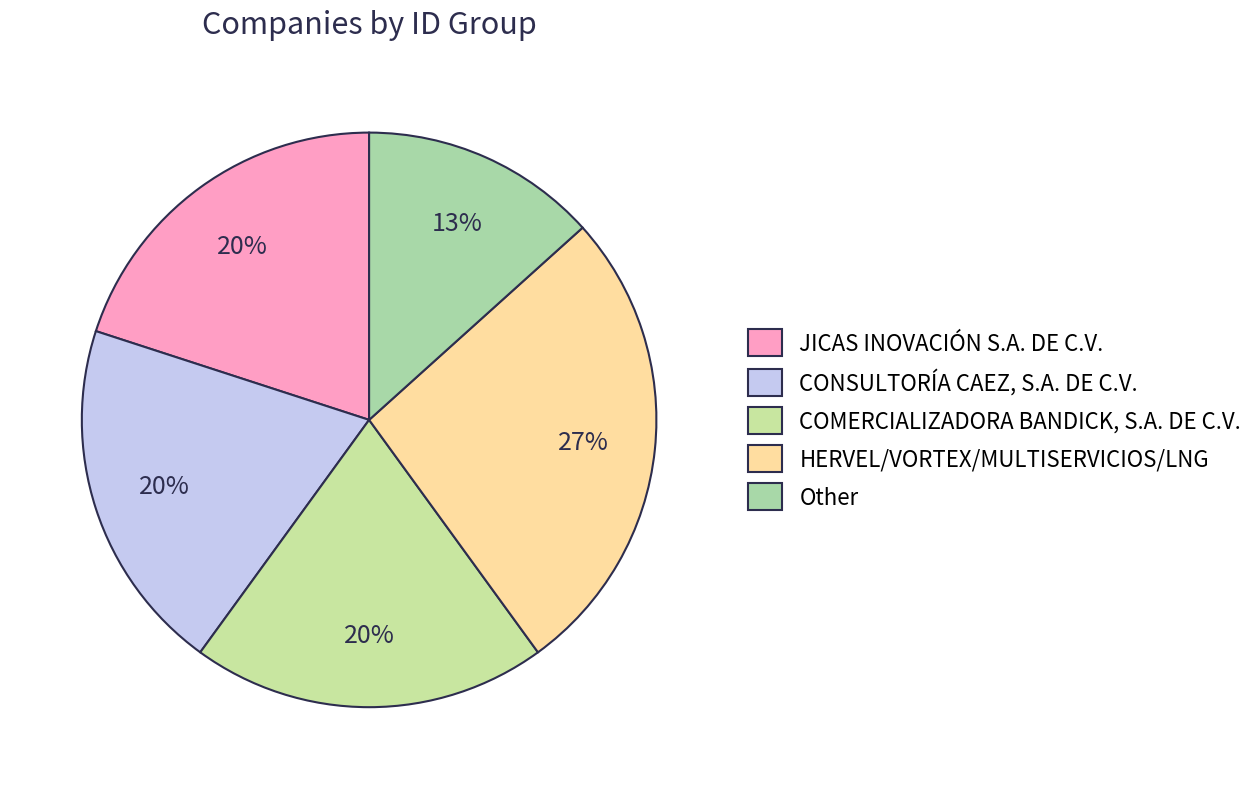

How many slices are in this pie chart?

5